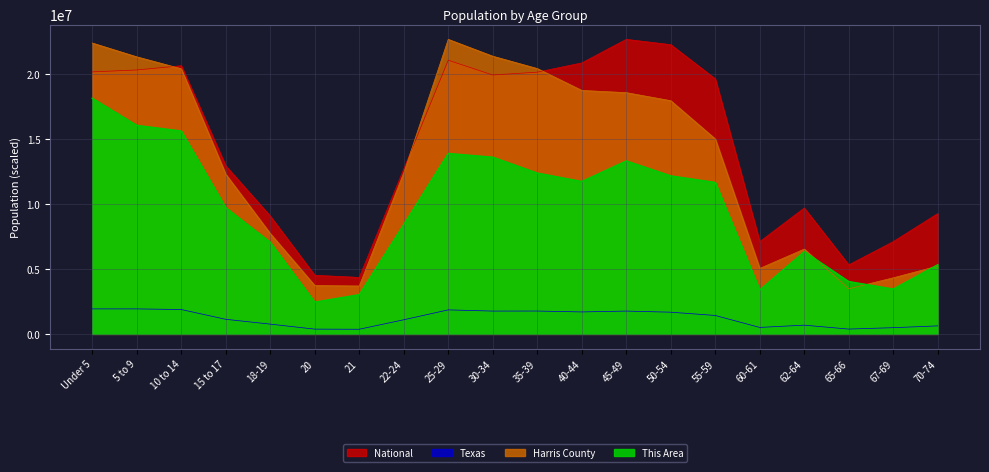

At which label is Texas closest to 1143744?

15 to 17